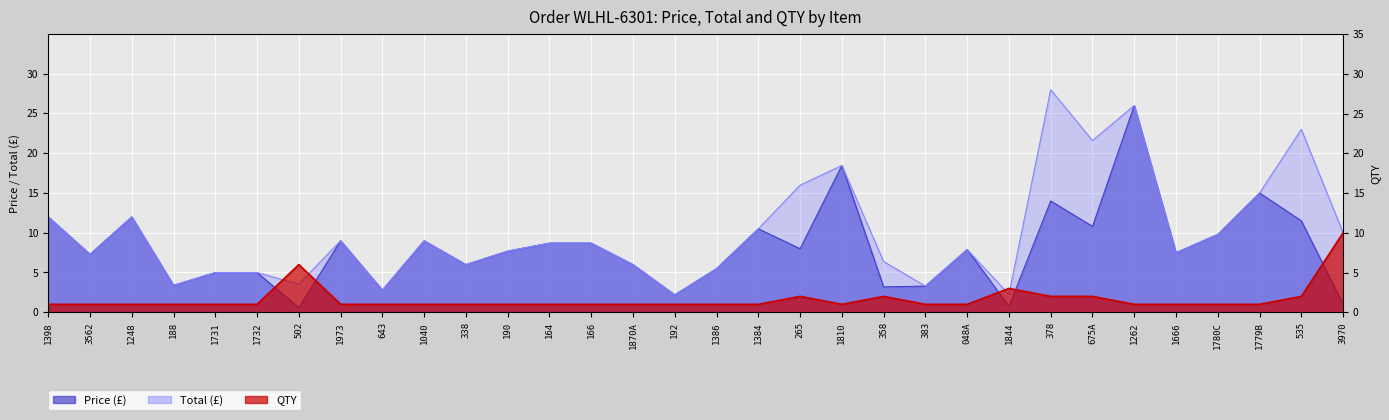

Reading left to right, list all the values displayed in this chart.

Price: 1398=12.0	3562=7.3	1248=12.0	188=3.4	1731=5.0	1732=5.0	502=0.6	1973=9.0	643=2.8	1040=9.0	338=6.0	190=7.7	164=8.7	166=8.7	1870A=6.0	192=2.2	1386=5.5	1384=10.5	265=8.0	1810=18.4	358=3.2	383=3.3	048A=7.9	1844=0.8	378=14.0	675A=10.8	1262=26.0	1666=7.5	1780C=9.8	1779B=15.0	535=11.5	3970=1.0
Total: 1398=12.0	3562=7.3	1248=12.0	188=3.4	1731=5.0	1732=5.0	502=3.5	1973=9.0	643=2.8	1040=9.0	338=6.0	190=7.7	164=8.7	166=8.7	1870A=6.0	192=2.2	1386=5.5	1384=10.5	265=16.0	1810=18.4	358=6.4	383=3.3	048A=7.9	1844=2.2	378=28.0	675A=21.6	1262=26.0	1666=7.5	1780C=9.8	1779B=15.0	535=23.0	3970=10.0
QTY: 1398=1.0	3562=1.0	1248=1.0	188=1.0	1731=1.0	1732=1.0	502=6.0	1973=1.0	643=1.0	1040=1.0	338=1.0	190=1.0	164=1.0	166=1.0	1870A=1.0	192=1.0	1386=1.0	1384=1.0	265=2.0	1810=1.0	358=2.0	383=1.0	048A=1.0	1844=3.0	378=2.0	675A=2.0	1262=1.0	1666=1.0	1780C=1.0	1779B=1.0	535=2.0	3970=10.0